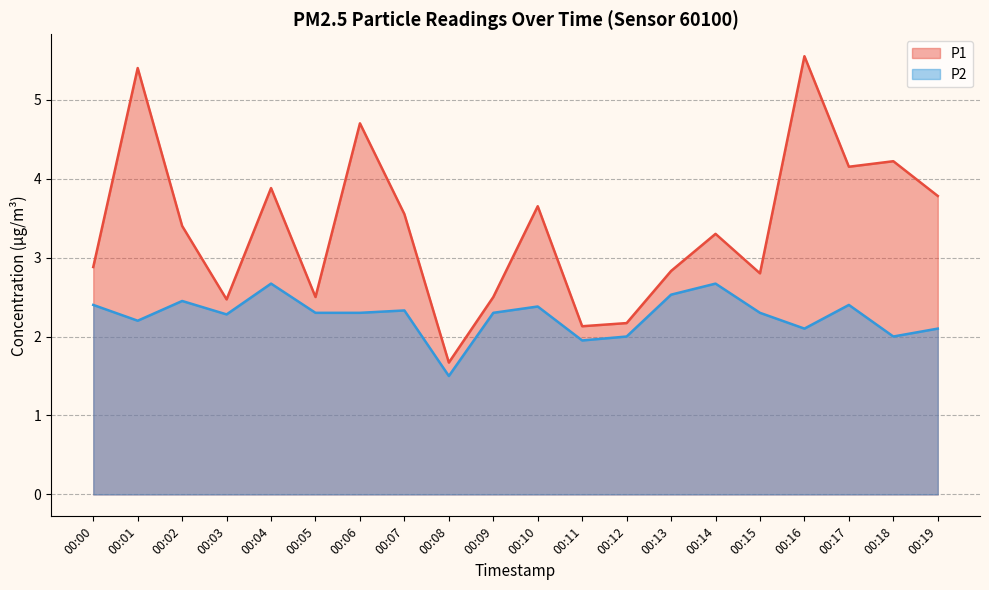

What is the value of the P1 point at the 14th from the left?

2.8